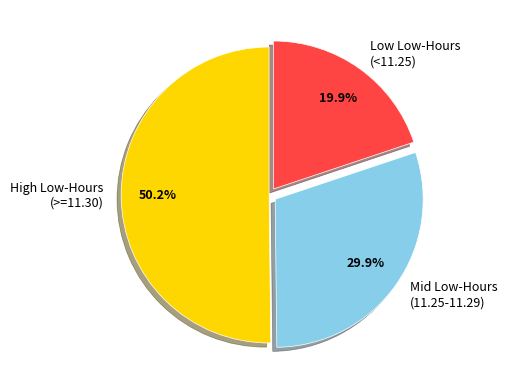

What is the total percentage of Mid Low-Hours (11.25-11.29) and Low Low-Hours (<11.25)?

49.8%